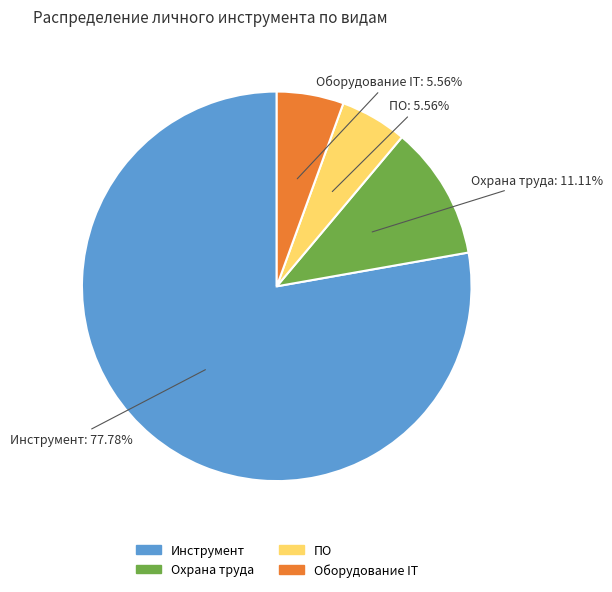

Between Инструмент and Оборудование IT, which is larger?

Инструмент